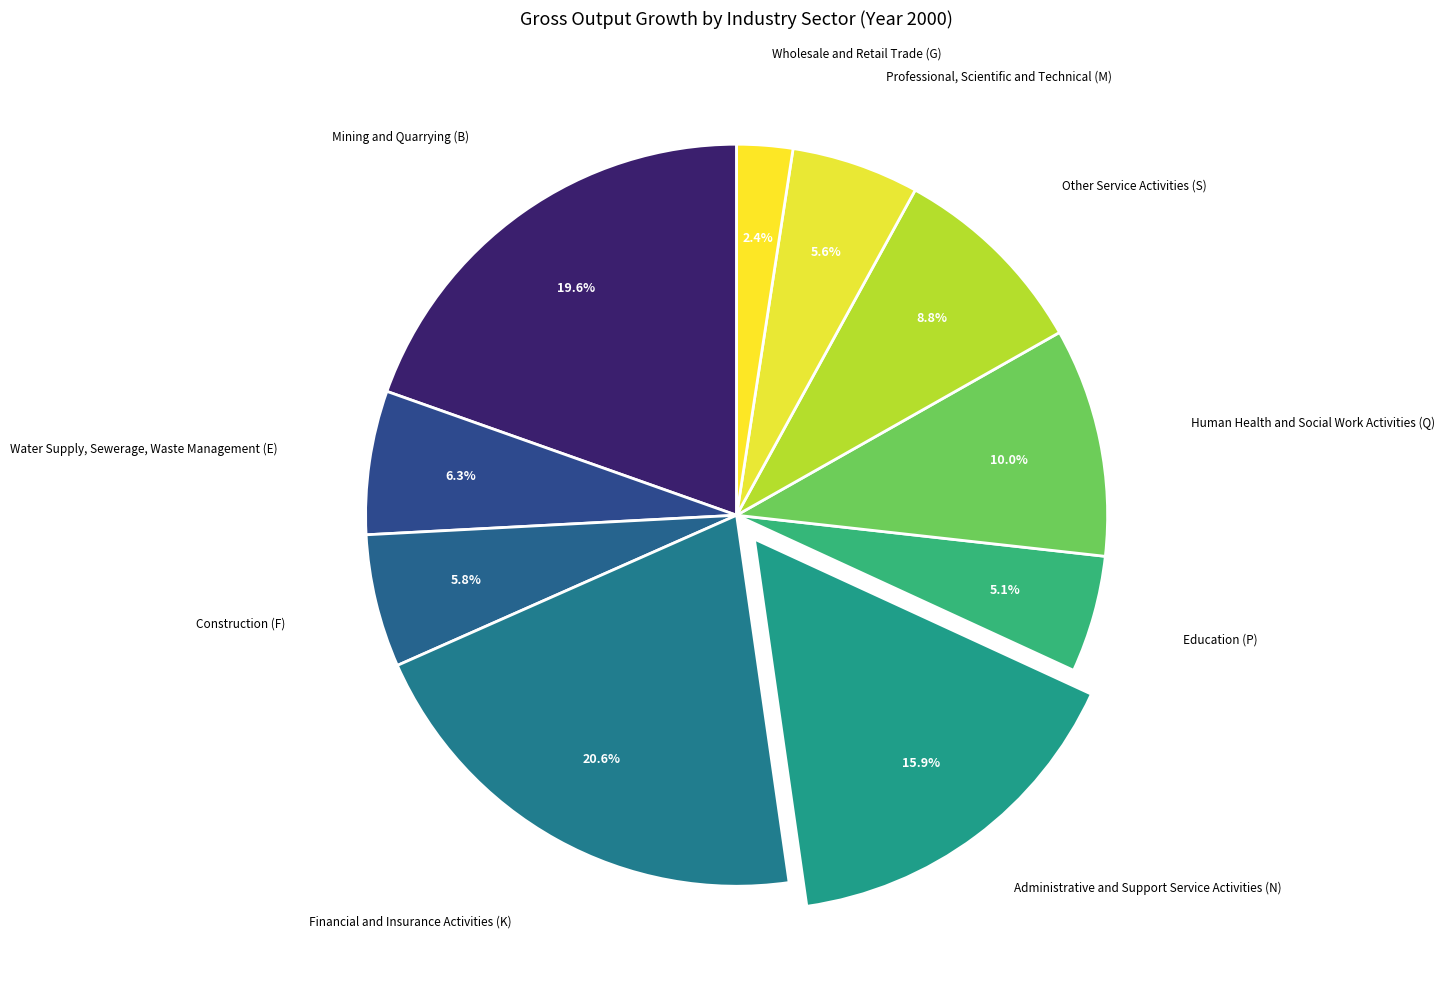

To the nearest percent, what percentage of the pie is Education (P)?

5%